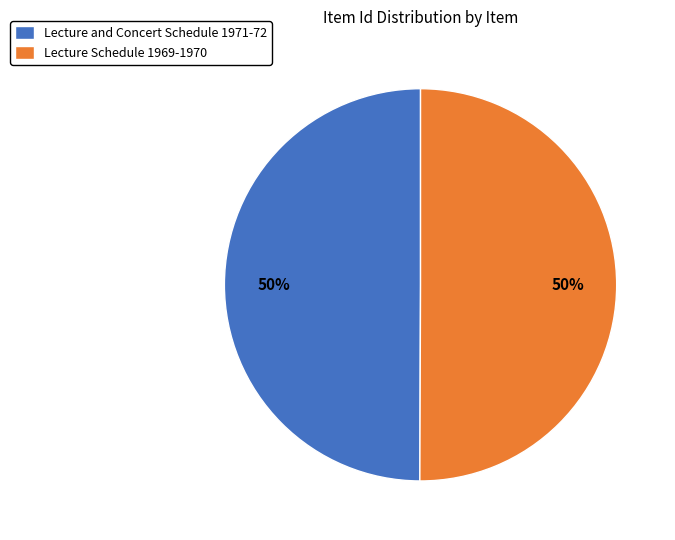

To the nearest percent, what is the combined percentage of Lecture Schedule 1969-1970 and Lecture and Concert Schedule 1971-72?

100%